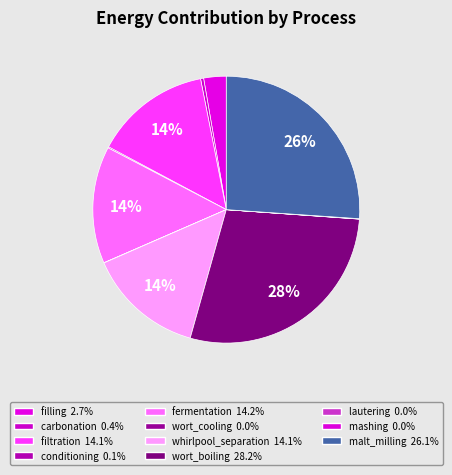

True or false: conditioning accounts for 1% of the total.

False